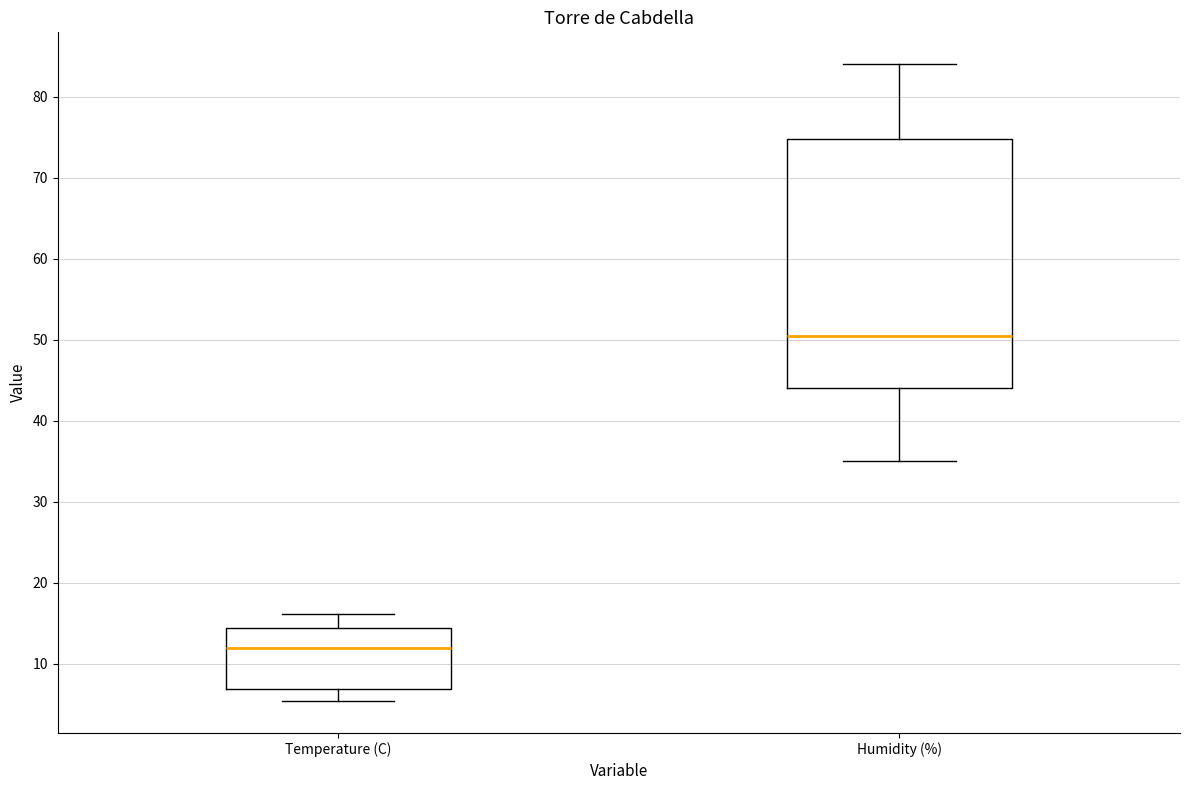

Where does the lower whisker of the box for Humidity (%) end on the y-axis? The values are not printed on the chart, so give them approximately, as read against the axis.

35